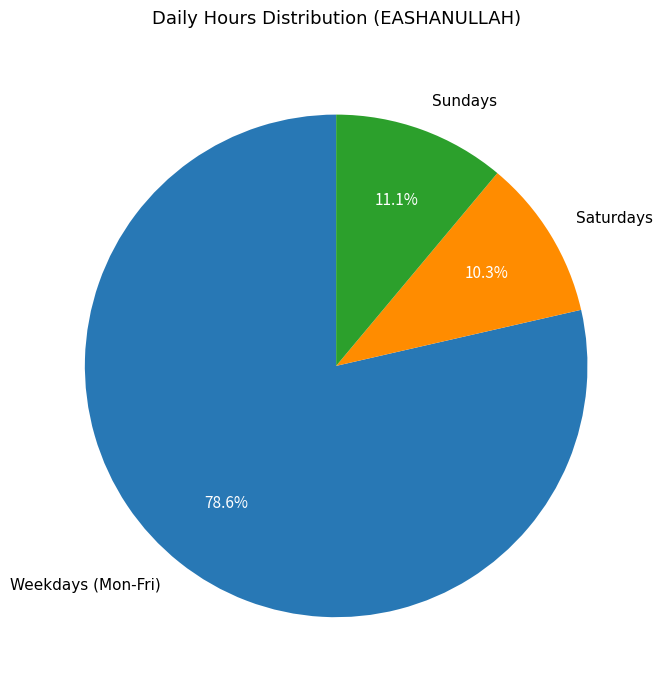

What is the largest slice in the pie chart?

Weekdays (Mon-Fri)